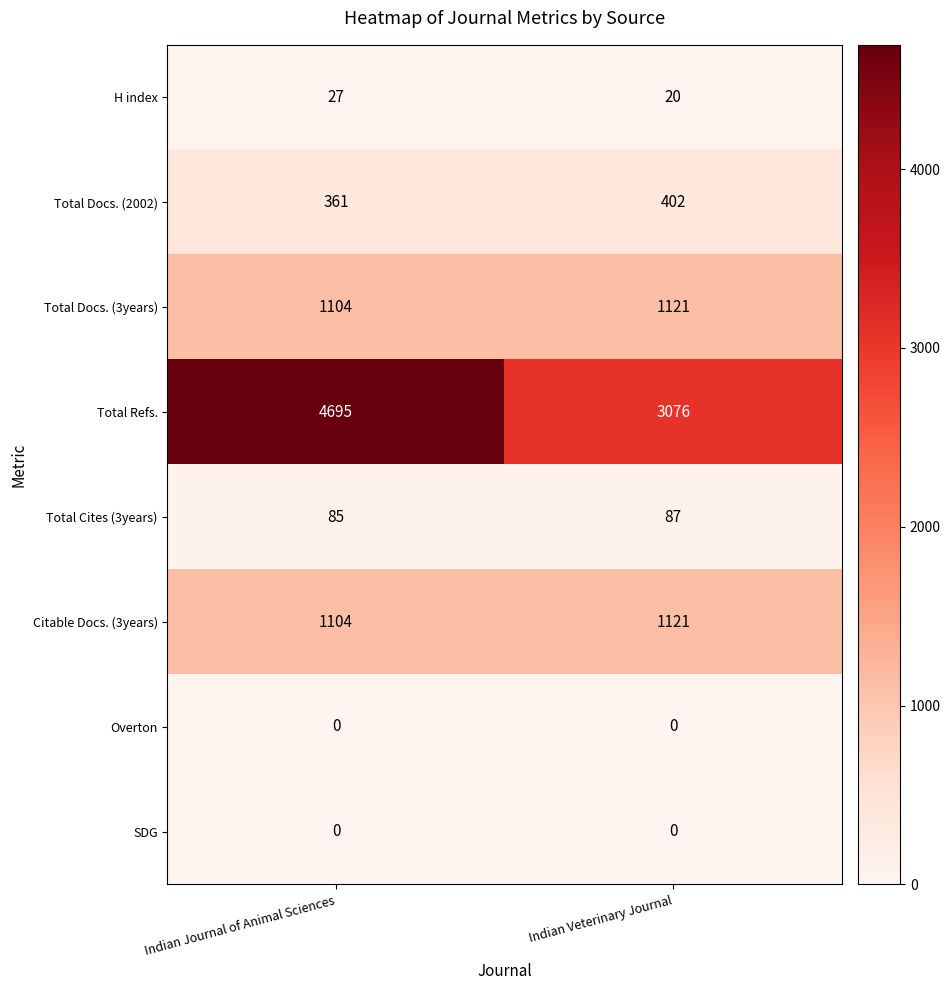

Which series has the widest spread of values?

Total Refs.